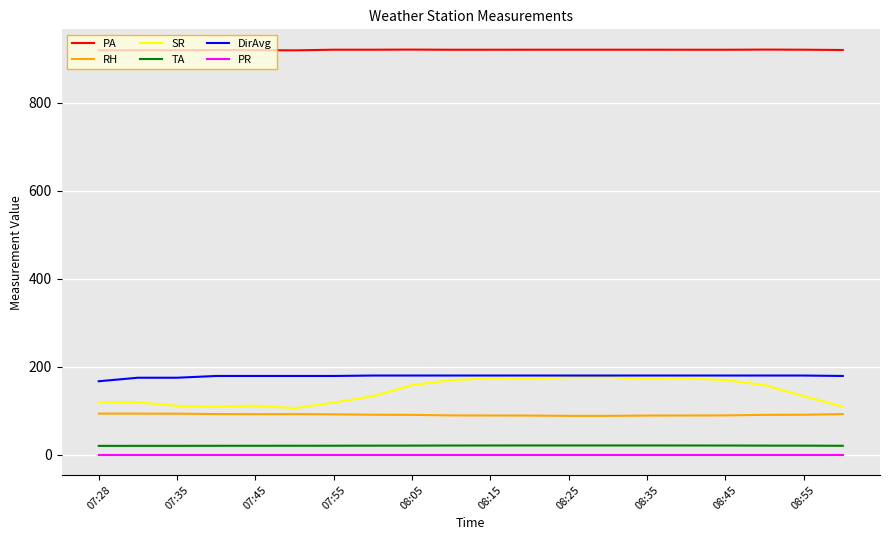

What is the greatest value displayed?

920.4